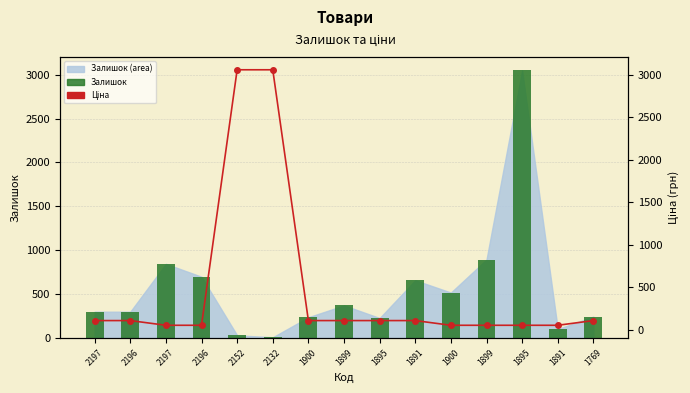

Reading left to right, what are all the values shown in this chart?

Залишок: 2197=300.0	2196=300.0	2197=845.0	2196=698.0	2152=31.0	2132=9.0	1900=237.0	1899=372.0	1895=228.0	1891=658.0	1900=518.0	1899=894.0	1895=3048.0	1891=102.0	1769=244.0
Ціна: 2197=110.5	2196=110.5	2197=55.3	2196=55.3	2152=3059.7	2132=3059.7	1900=110.5	1899=110.5	1895=110.5	1891=110.5	1900=55.3	1899=55.3	1895=55.3	1891=55.3	1769=110.5